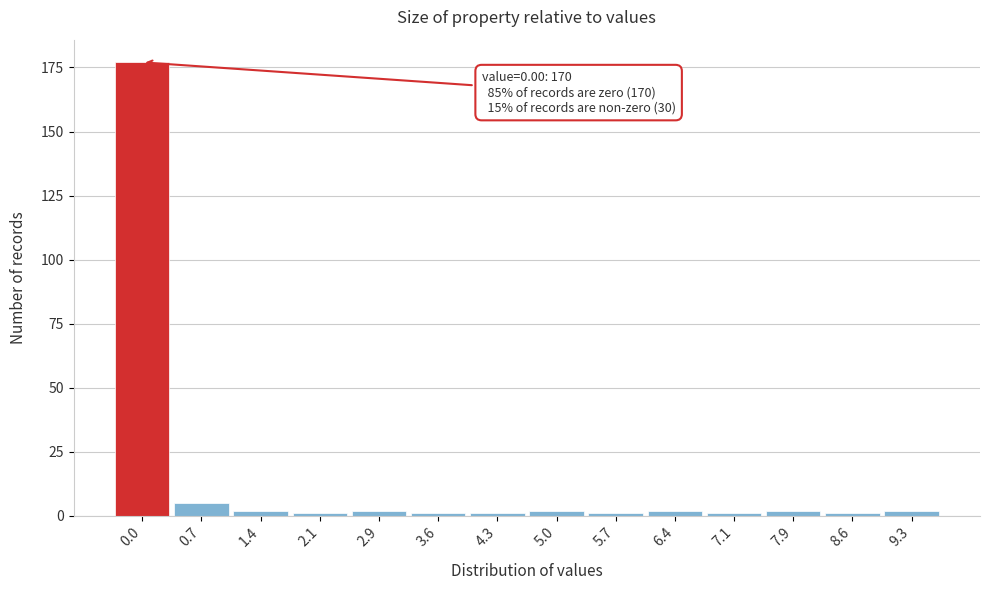

Reading left to right, list all the values displayed in this chart.

177	5	2	1	2	1	1	2	1	2	1	2	1	2